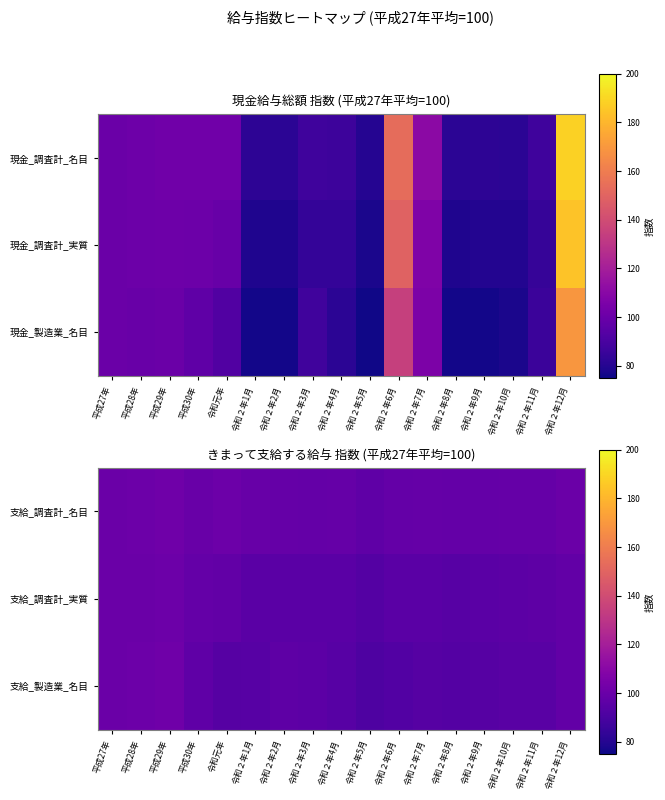

What is the approximate value of 支給_調査計_名目 at 令和２年9月?

98.4